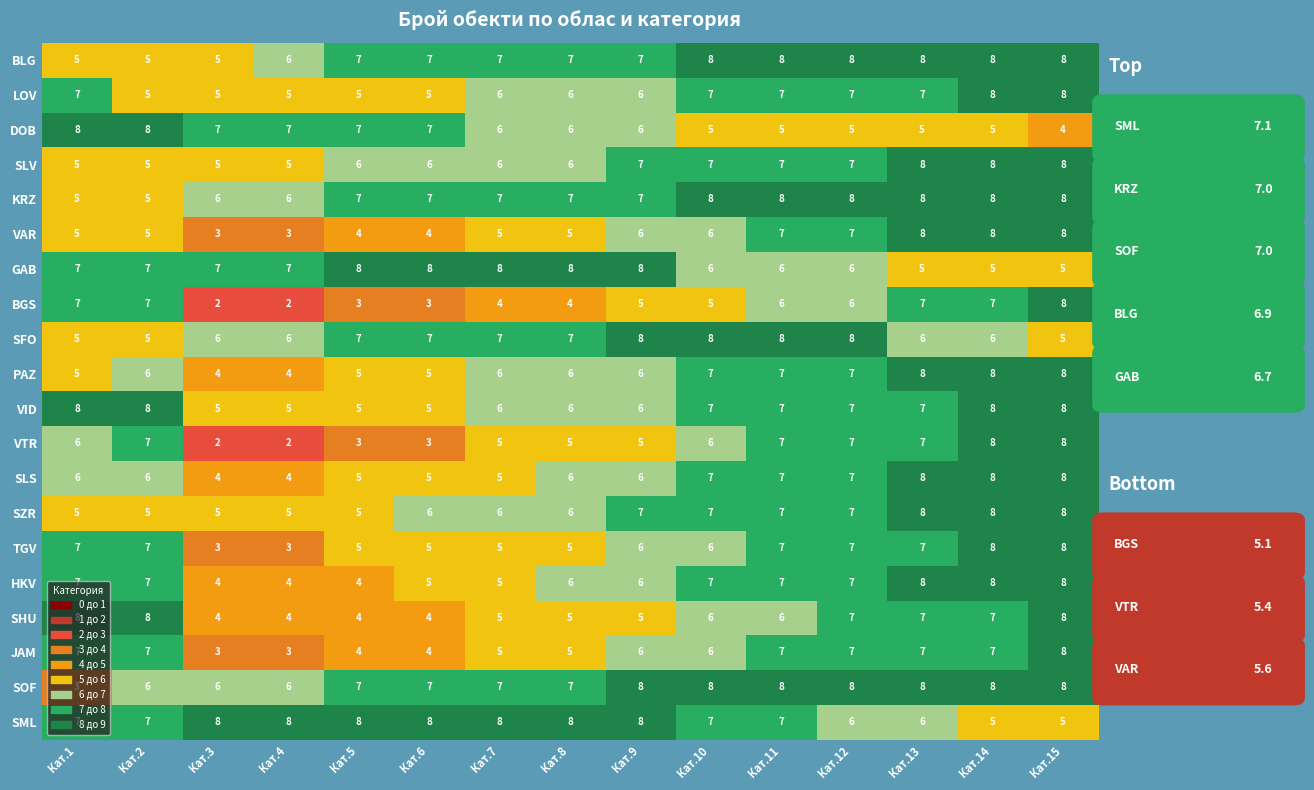

How many DOB values are between 5 and 7?

12